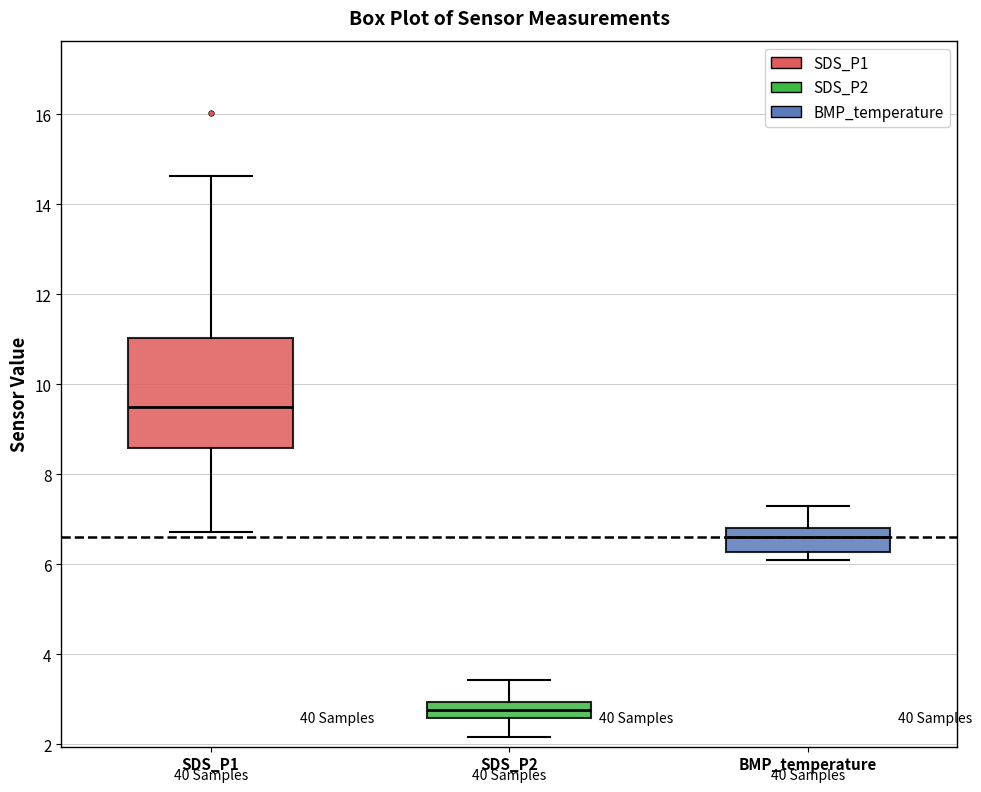

Reading left to right, read every box against the y-axis: the position of its median line, the range the box covers, and the ends of its whiskers. The values are not printed on the chart, so give them approximately, as read against the axis.

SDS_P1: median 9.6, box 8.6 to 11.0, whiskers 6.8 to 14.6
SDS_P2: median 2.8, box 2.6 to 3.0, whiskers 2.2 to 3.4
BMP_temperature: median 6.6, box 6.2 to 6.8, whiskers 6.2 (just below the box's lower edge) to 7.4